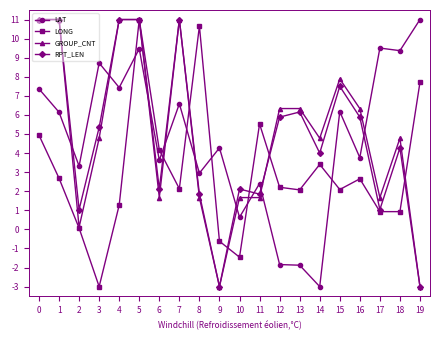

At which category does LONG reach its first local valley?

3